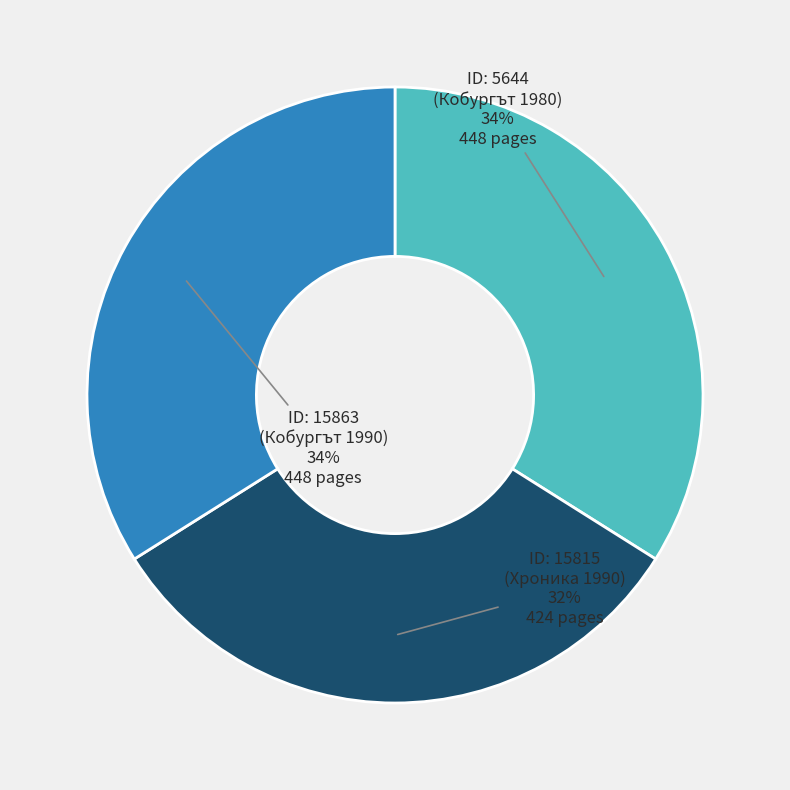

To the nearest percent, what is the combined percentage of ID: 5644 (Кобургът 1980) and ID: 15815 (Хроника 1990)?

66%